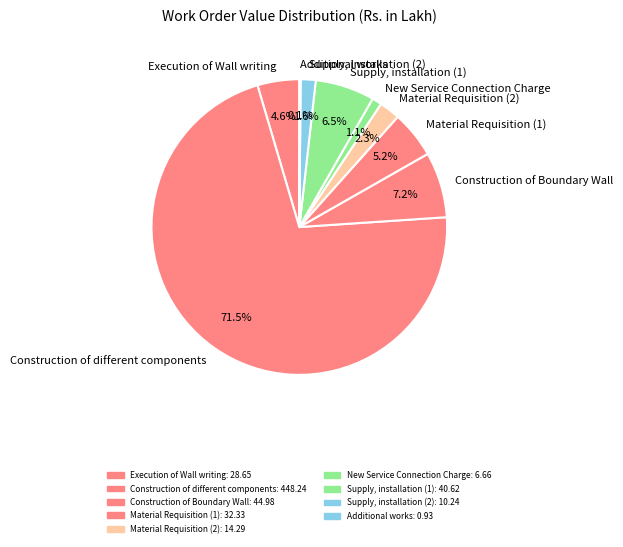

Between Execution of Wall writing and Construction of different components, which is larger?

Construction of different components